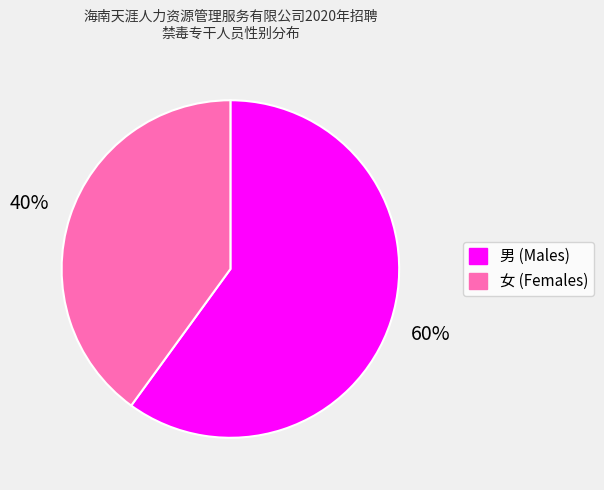

True or false: 男 accounts for 60% of the total.

True